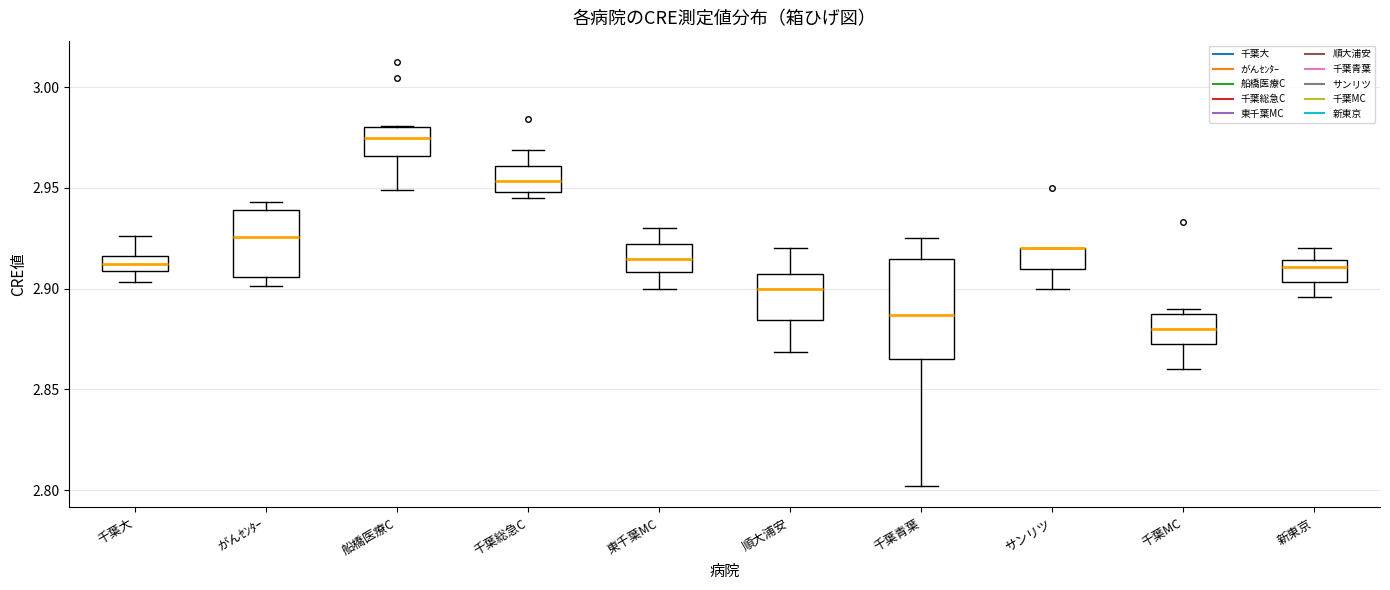

Where is the upper edge of the box for サンリツ on the y-axis? The values are not printed on the chart, so give them approximately, as read against the axis.

2.920